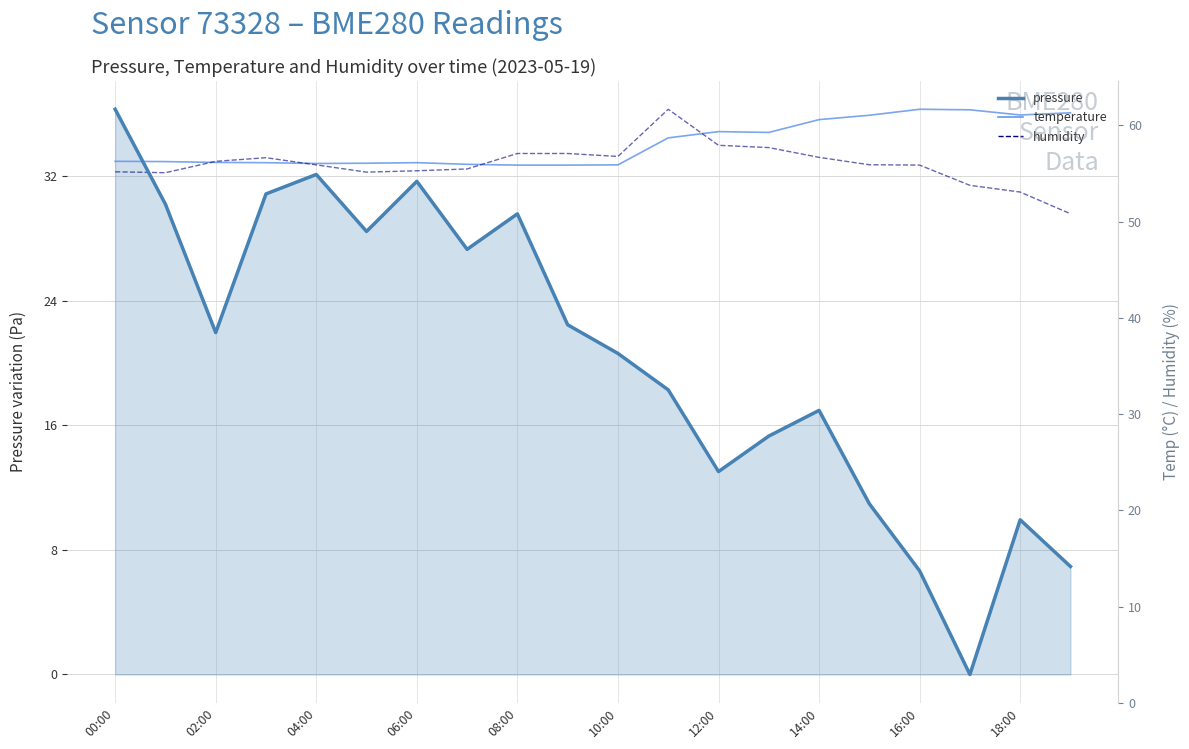

Which series has the largest range (max minus min)?

pressure